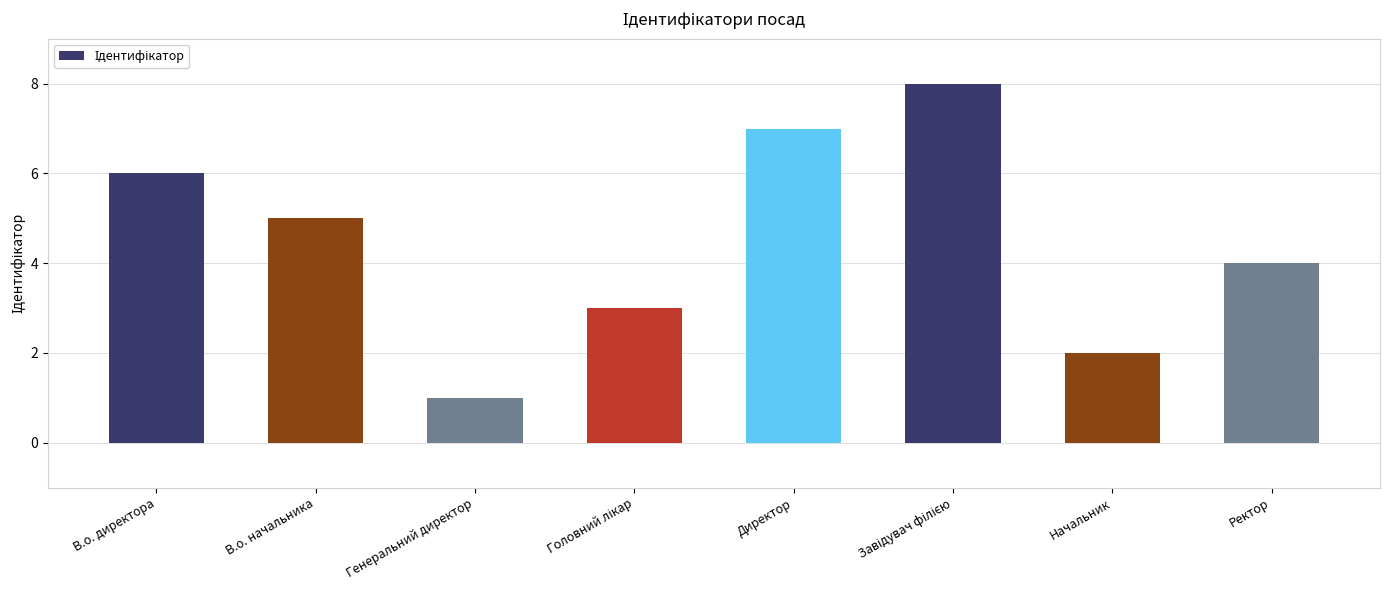

What is the maximum value shown in the chart?

8